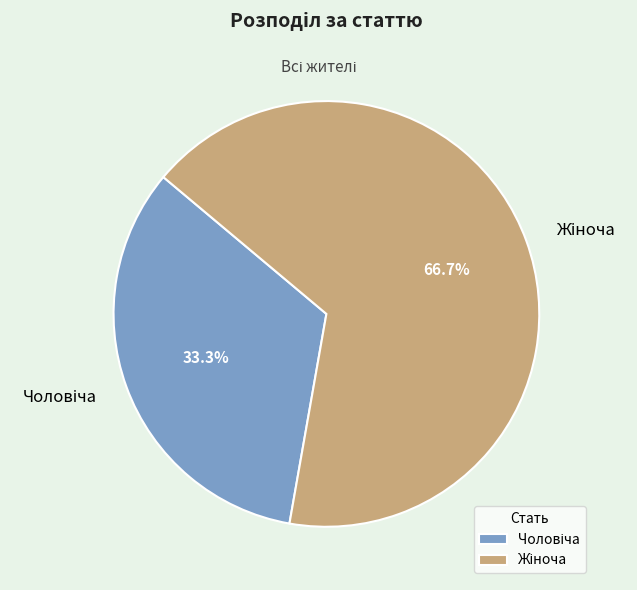

Is there any slice that represents more than half of the pie?

Yes